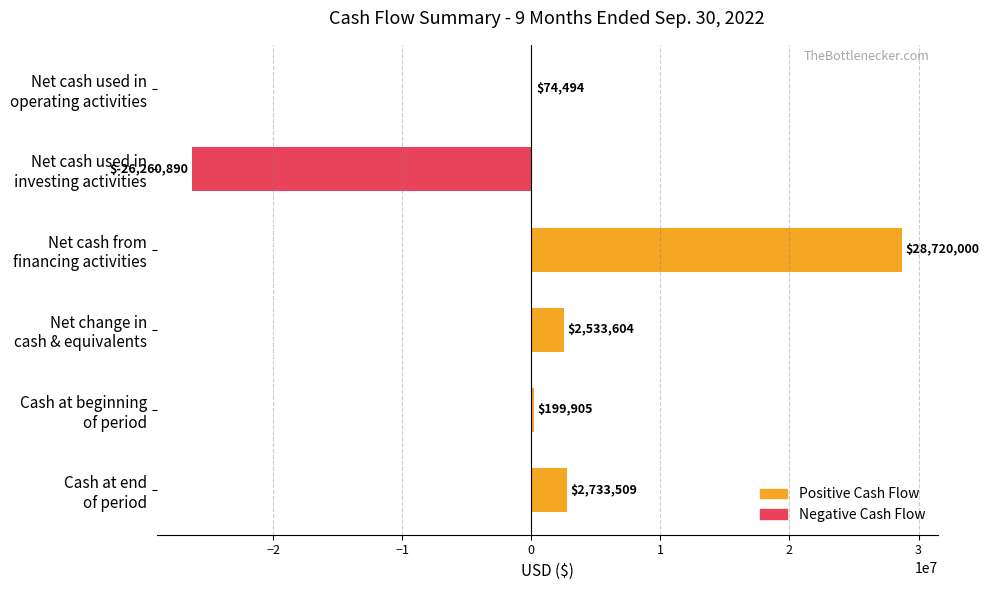

How many categories are shown in the chart?

6